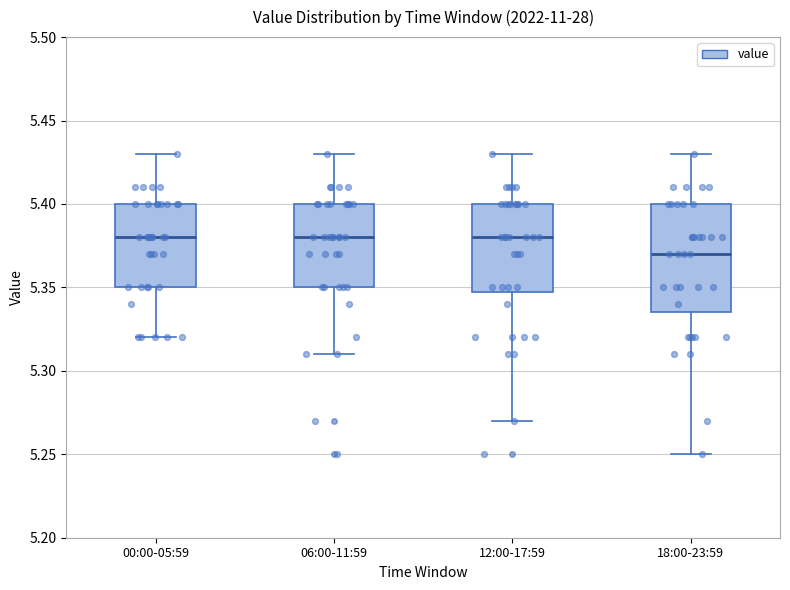

Reading left to right, transcribe this box plot: for each box, give where its median line is, the range the box spans, and where its two whiskers end, as read against the y-axis. The values are not printed on the chart, so give them approximately, as read against the axis.

00:00-05:59: median 5.380, box 5.350 to 5.400, whiskers 5.320 to 5.430
06:00-11:59: median 5.380, box 5.350 to 5.400, whiskers 5.310 to 5.430
12:00-17:59: median 5.380, box 5.350 to 5.400, whiskers 5.270 to 5.430
18:00-23:59: median 5.370, box 5.335 to 5.400, whiskers 5.250 to 5.430